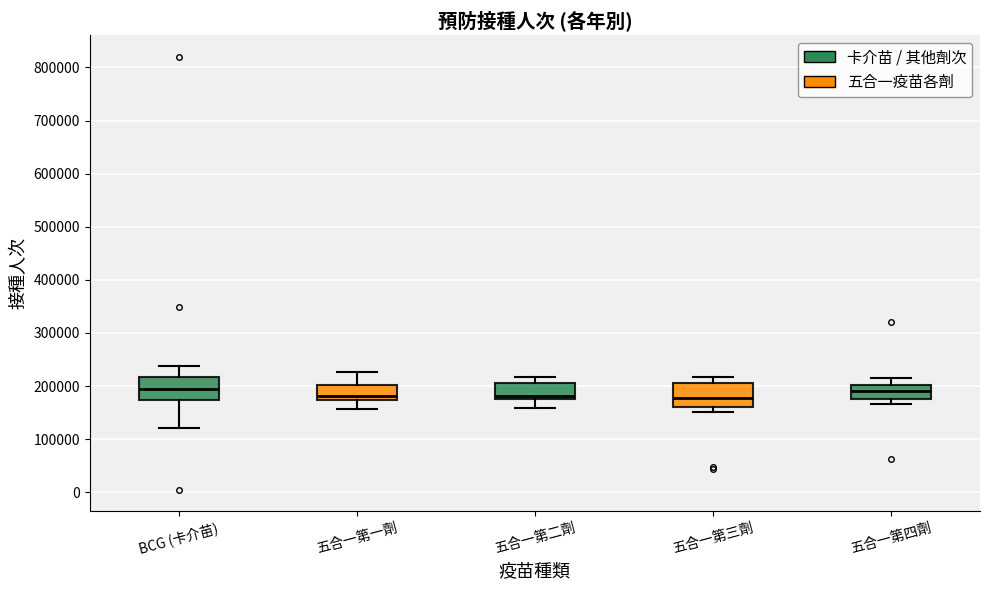

Reading left to right, transcribe this box plot: for each box, give where its median line is, the range the box spans, and where its two whiskers end, as read against the y-axis. The values are not printed on the chart, so give them approximately, as read against the axis.

BCG (卡介苗): median 190000, box 170000 to 220000, whiskers 120000 to 240000
五合一第一劑: median 180000, box 170000 to 200000, whiskers 160000 to 230000
五合一第二劑: median 180000, box 170000 to 210000, whiskers 160000 to 220000
五合一第三劑: median 180000, box 160000 to 210000, whiskers 150000 to 220000
五合一第四劑: median 190000, box 180000 to 200000, whiskers 170000 to 220000